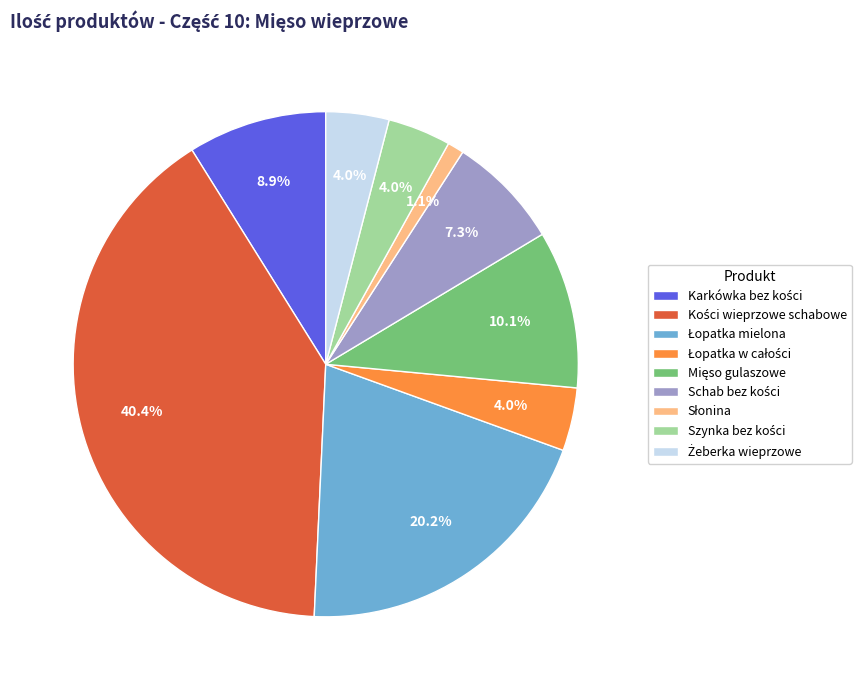

Does any single category account for the majority?

No